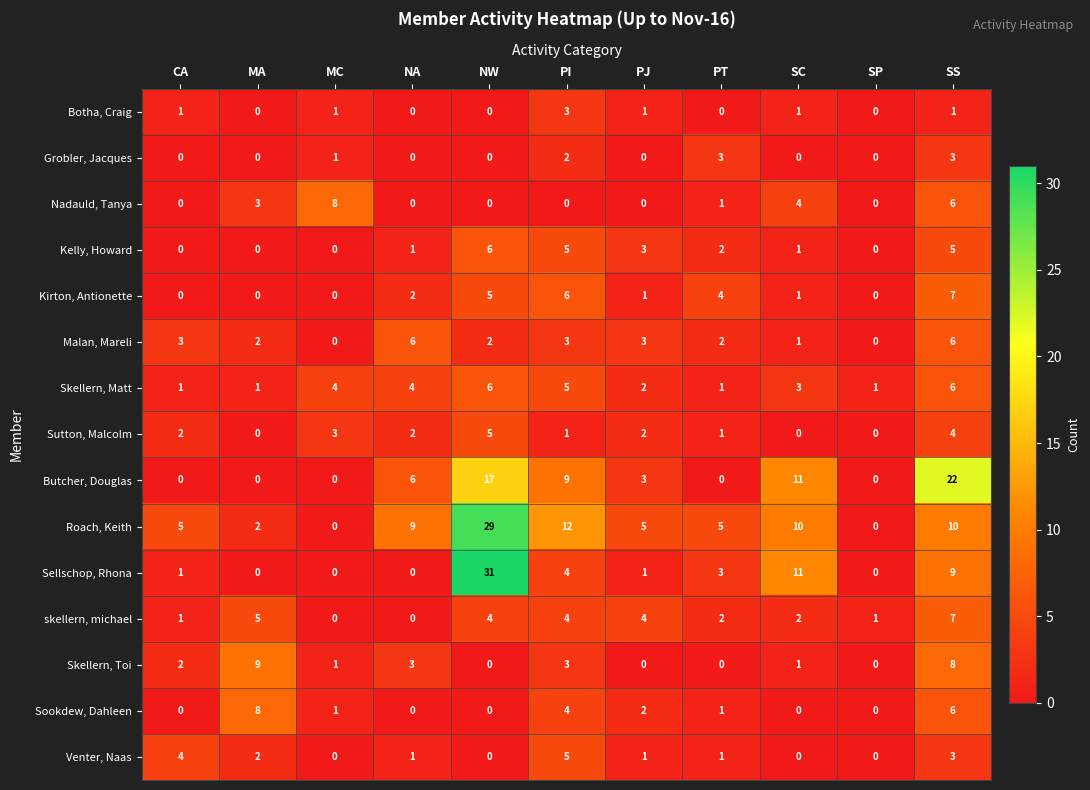

What is the greatest value displayed?

31